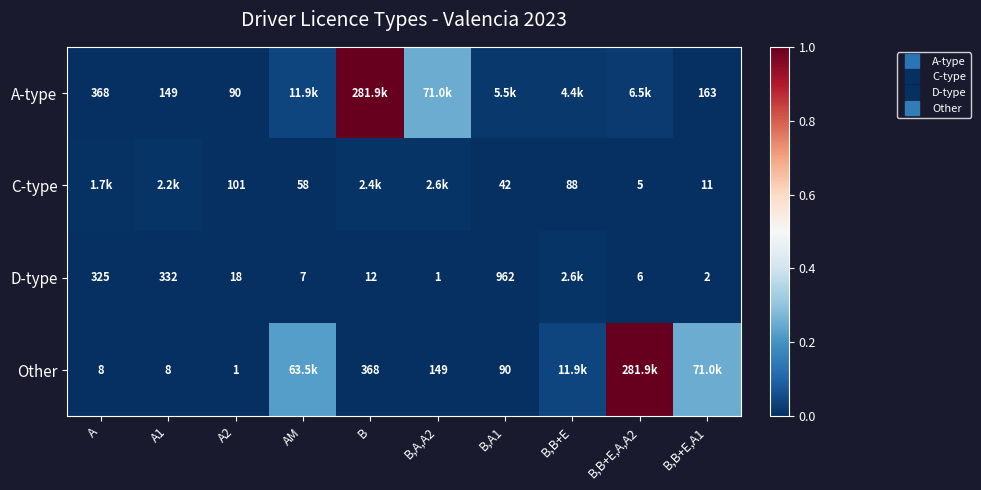

True or false: A-type has a value of 0.0 at B,B+E,A1.

True